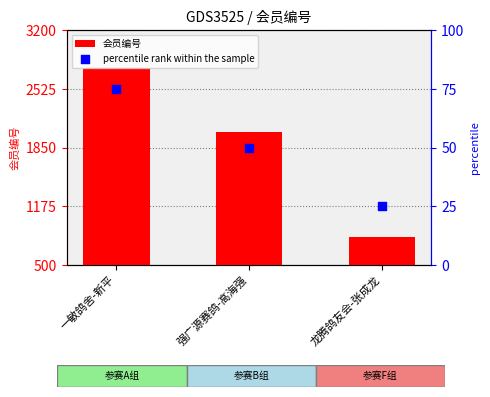

Which series has the largest total across all categories?

会员编号